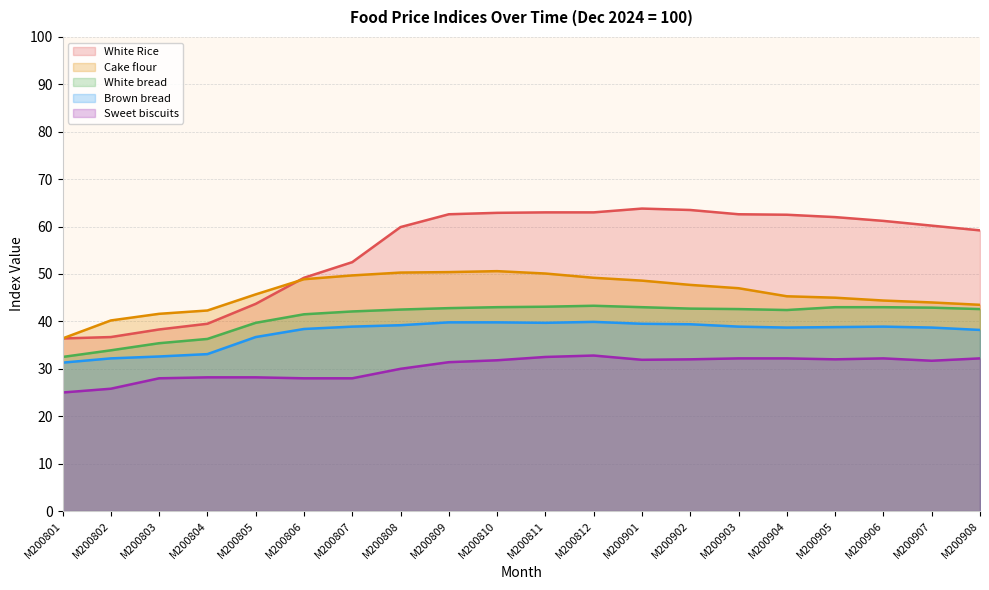

How many interior local peaks does the Brown bread series have?

2